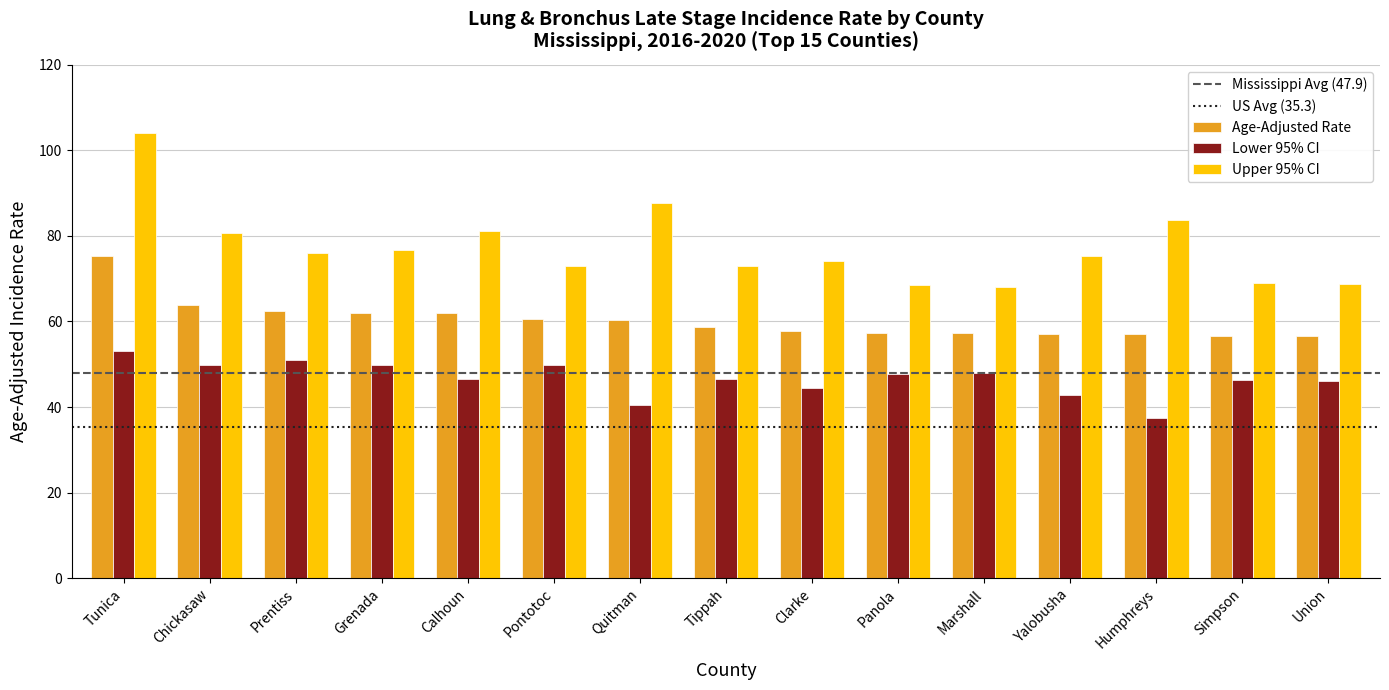

Which series has the largest range (max minus min)?

Upper 95% CI